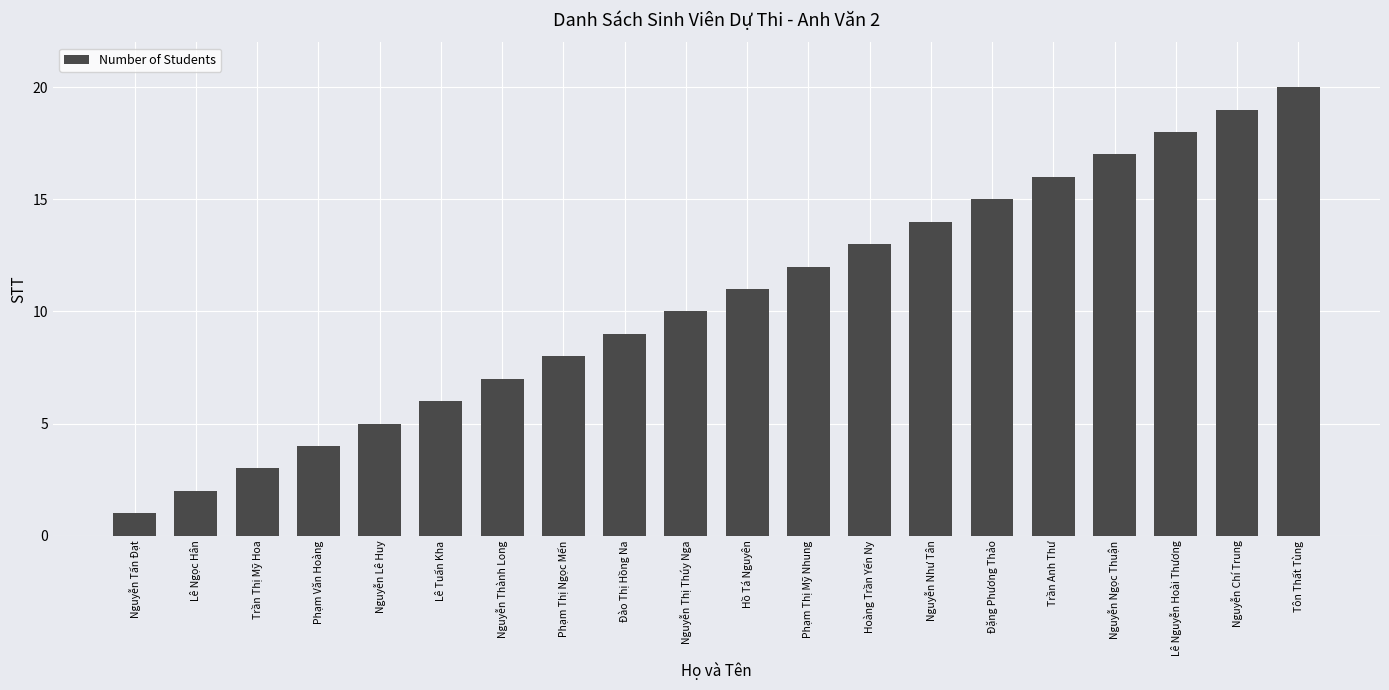

What is the greatest value displayed?

20